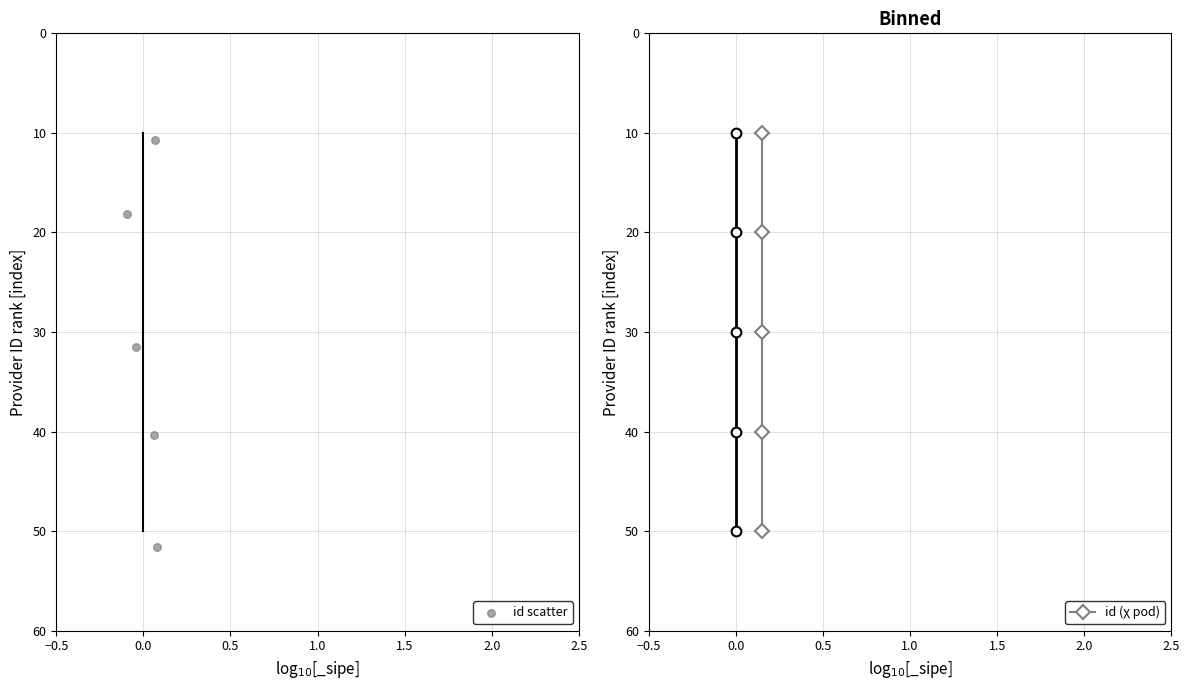

Is the value of id (χ pod) at 0.0 greater than the value of id scatter at 0.5?

No